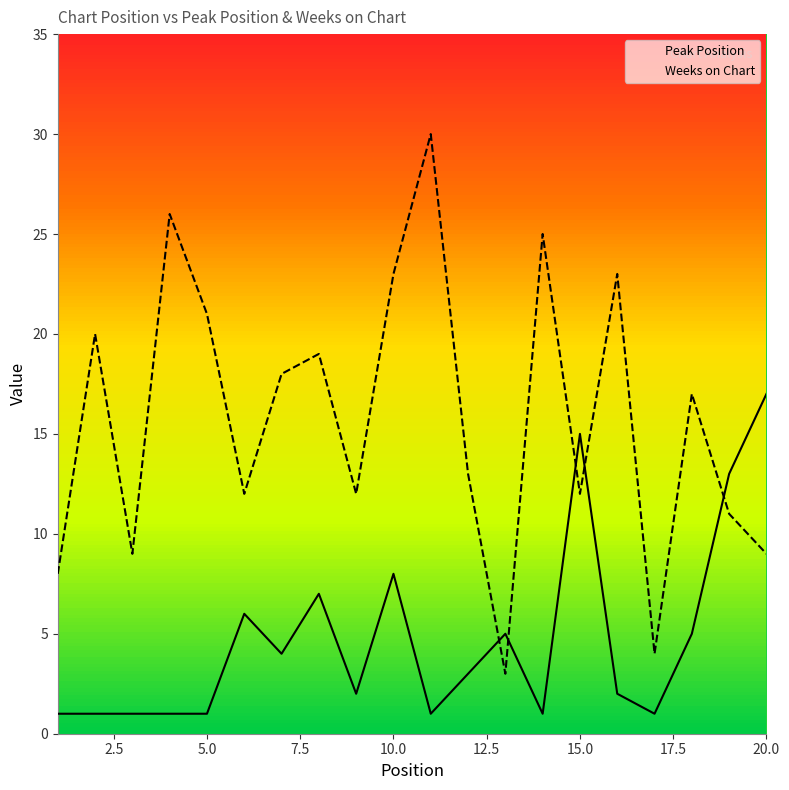

What is the difference between the Peak Position values at 3 and 20?

16